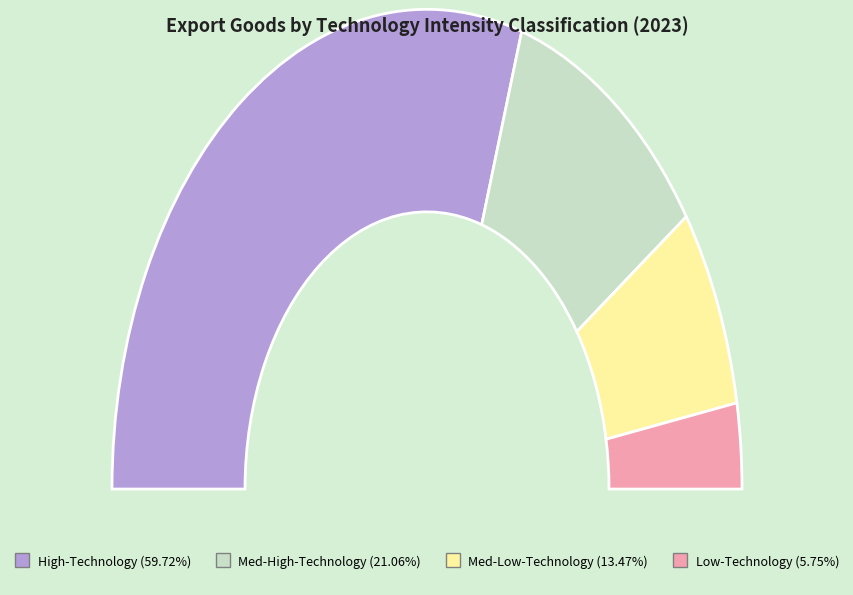

Is there any slice that represents more than half of the pie?

Yes